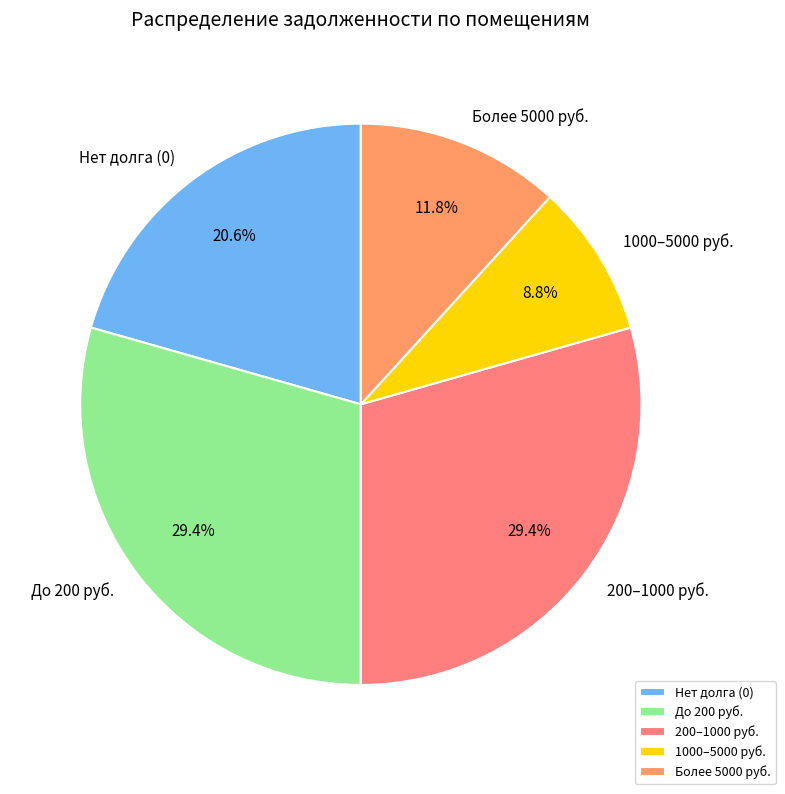

Combined, do До 200 руб. and 200–1000 руб. account for over 50%?

Yes